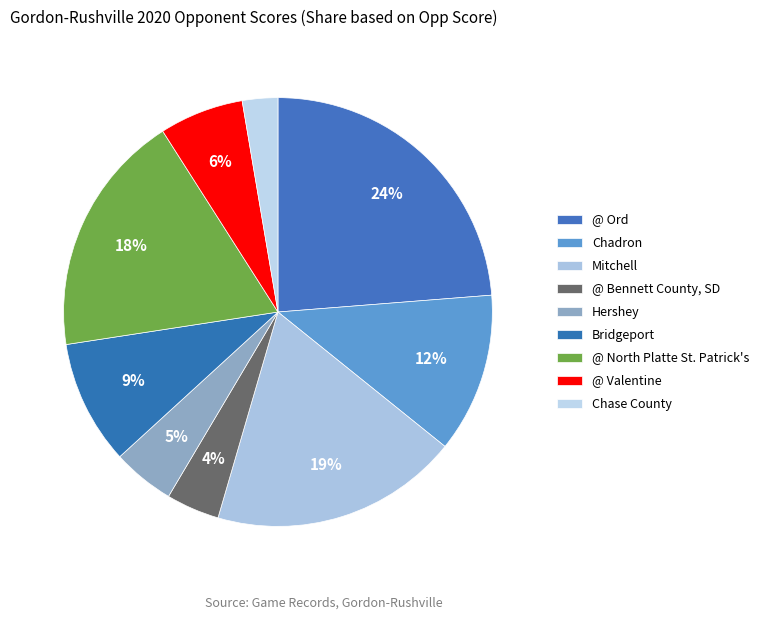

What percentage is the Hershey slice, to the nearest percent?

5%